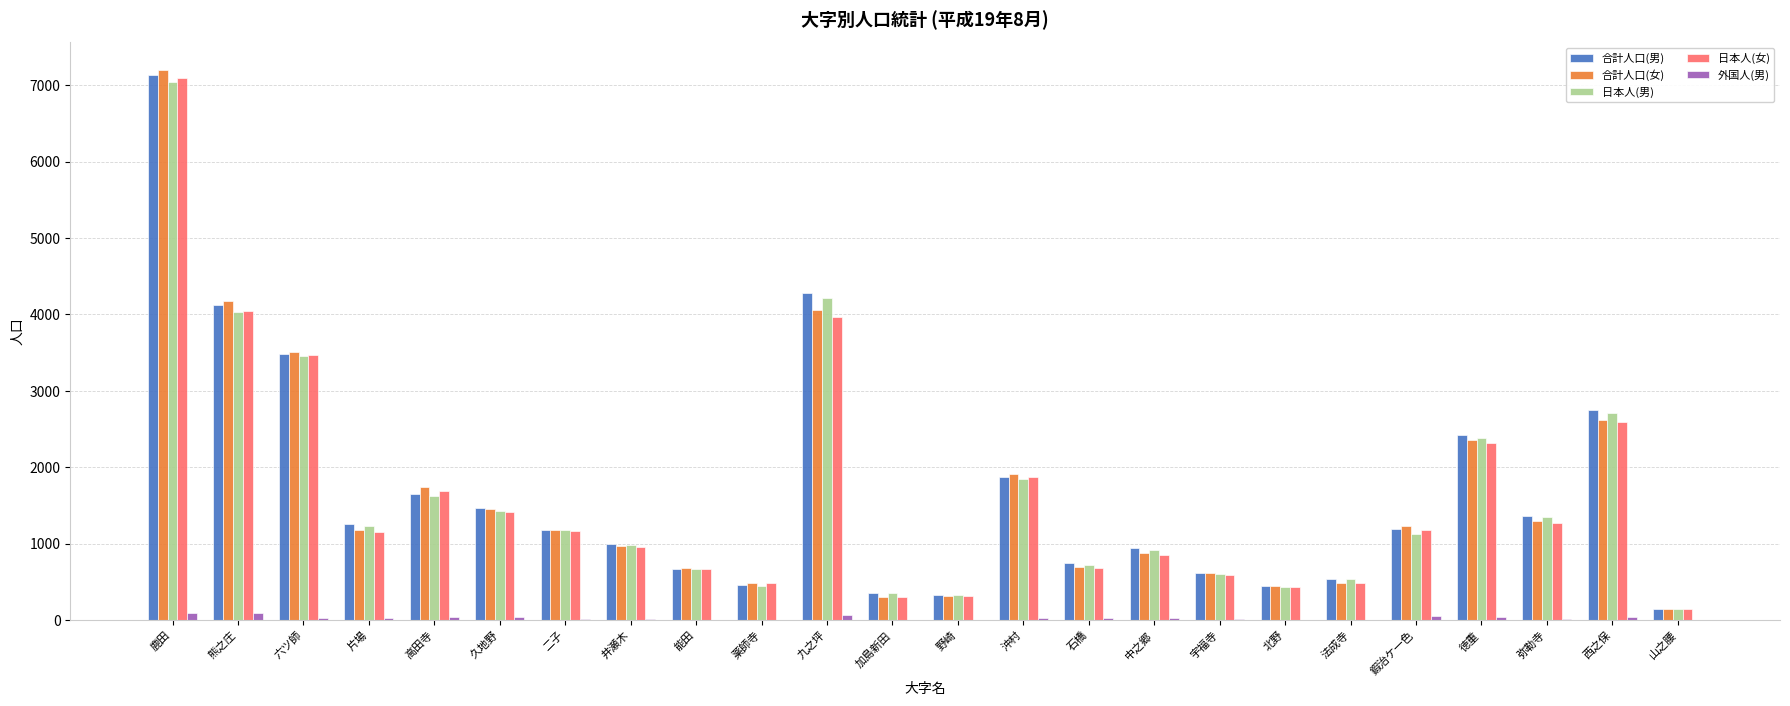

What is the average value of the 合計人口(女) series?

1663